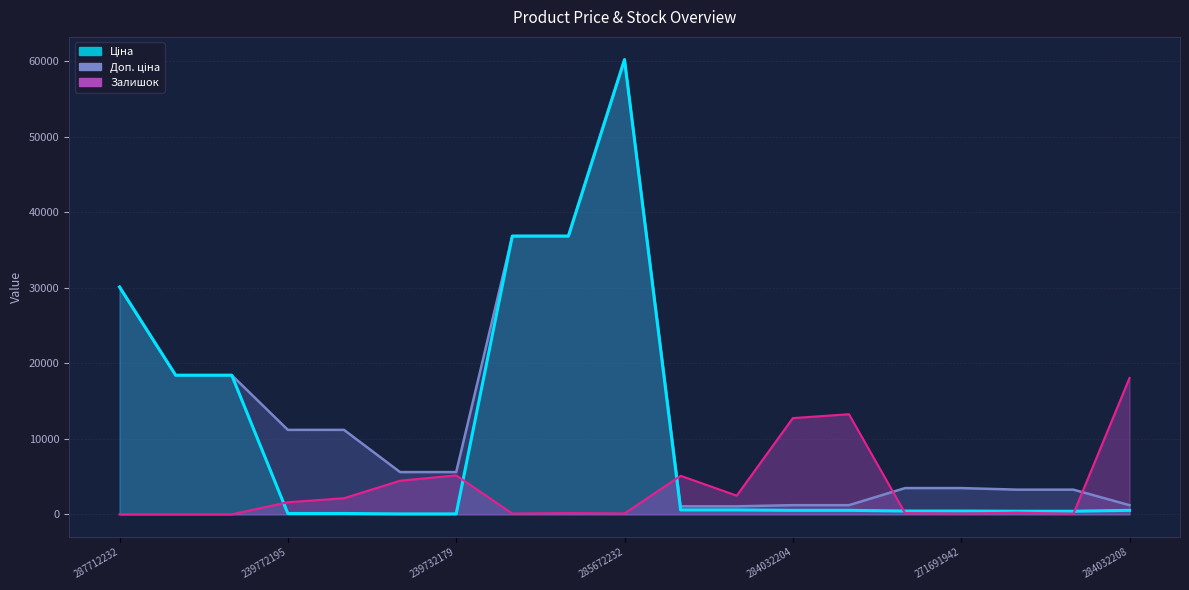

What position from the left is 239772195?

4